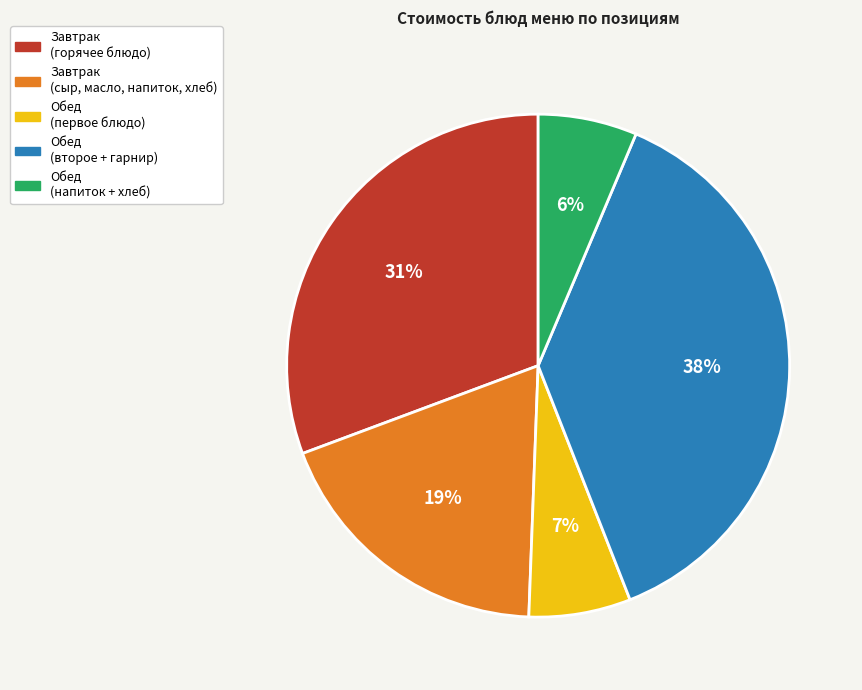

How many slices are in this pie chart?

5